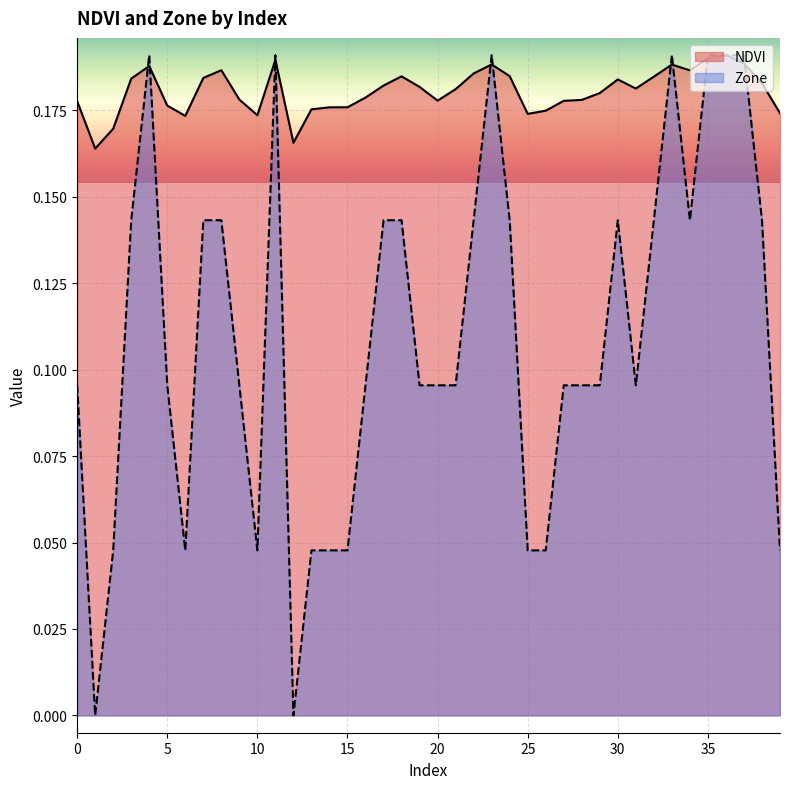

Reading right to left, transcribe all the data shown in this chart.

NDVI: 0.2	0.2	0.2	0.2	0.2	0.2	0.2	0.2	0.2	0.2	0.2	0.2	0.2	0.2	0.2	0.2	0.2	0.2	0.2	0.2	0.2	0.2	0.2	0.2	0.2	0.2	0.2	0.2	0.2	0.2	0.2	0.2	0.2	0.2	0.2	0.2	0.2	0.2	0.2	0.2
Zone: 0.0	0.1	0.2	0.2	0.2	0.1	0.2	0.1	0.1	0.1	0.1	0.1	0.1	0.0	0.0	0.1	0.2	0.1	0.1	0.1	0.1	0.1	0.1	0.1	0.0	0.0	0.0	0.0	0.2	0.0	0.1	0.1	0.1	0.0	0.1	0.2	0.1	0.0	0.0	0.1